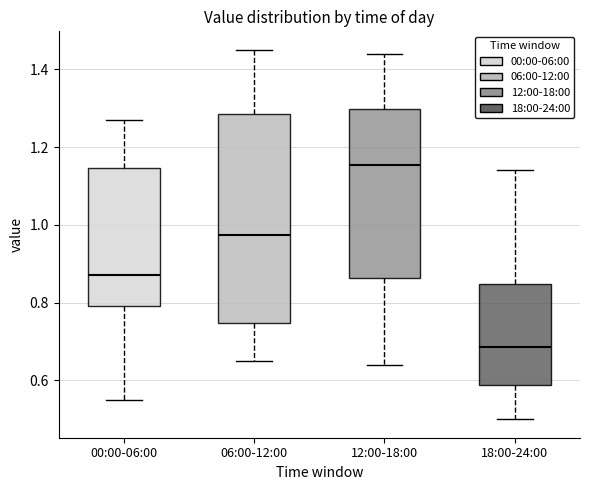

Reading left to right, transcribe this box plot: for each box, give where its median line is, the range the box spans, and where its two whiskers end, as read against the y-axis. The values are not printed on the chart, so give them approximately, as read against the axis.

00:00-06:00: median 0.88, box 0.80 to 1.14, whiskers 0.56 to 1.28
06:00-12:00: median 0.98, box 0.74 to 1.28, whiskers 0.66 to 1.46
12:00-18:00: median 1.16, box 0.86 to 1.30, whiskers 0.64 to 1.44
18:00-24:00: median 0.68, box 0.58 to 0.84, whiskers 0.50 to 1.14